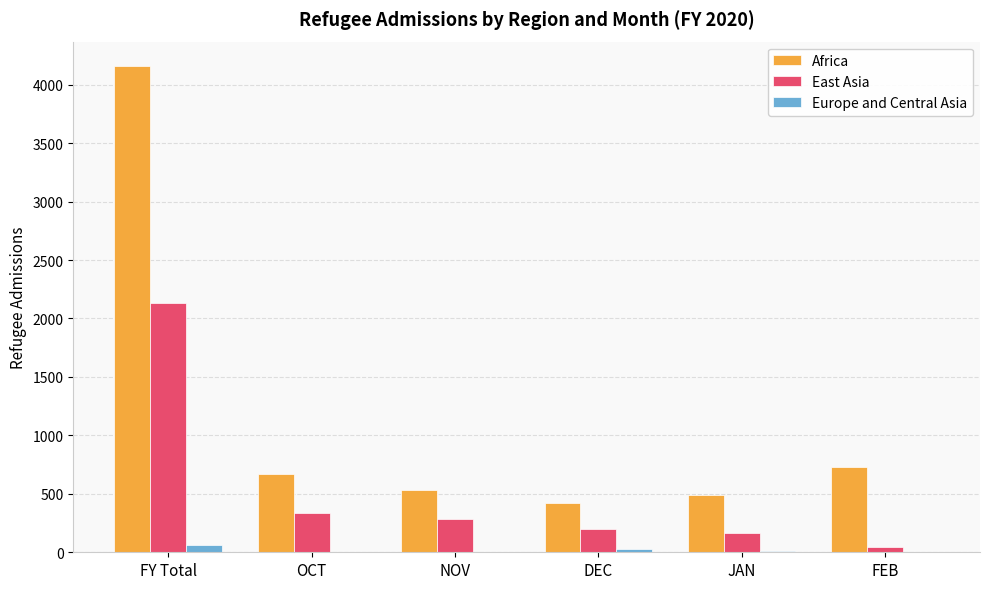

Which category has the highest value in the Africa series?

FY Total